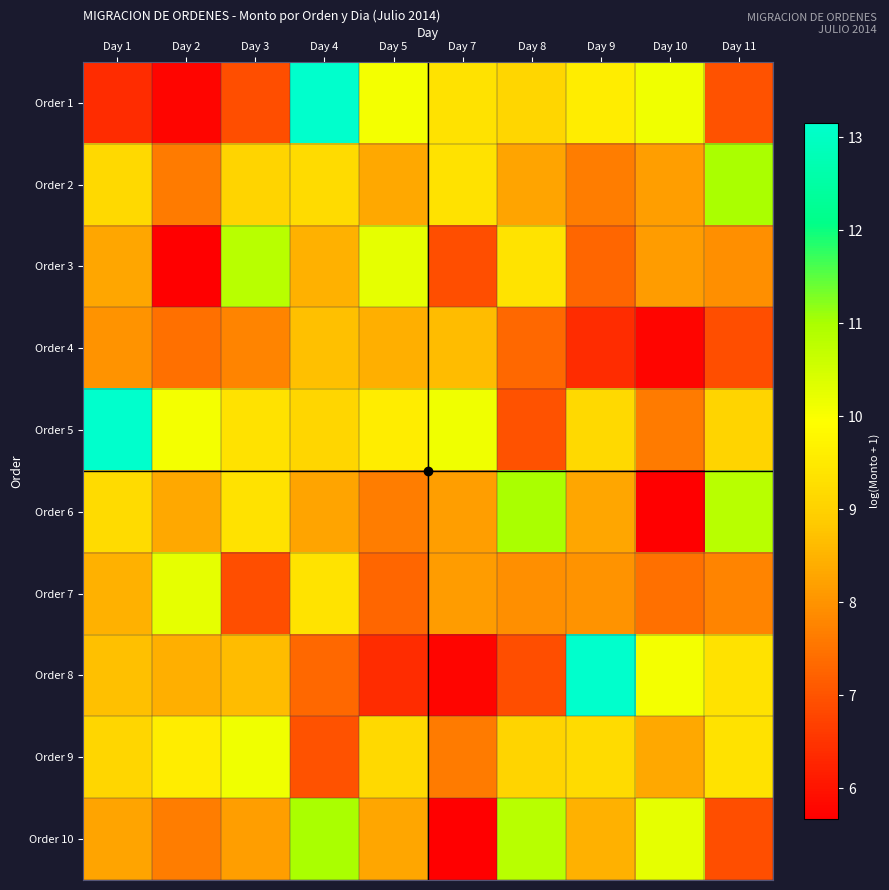

What is the maximum value shown in the chart?

13.1